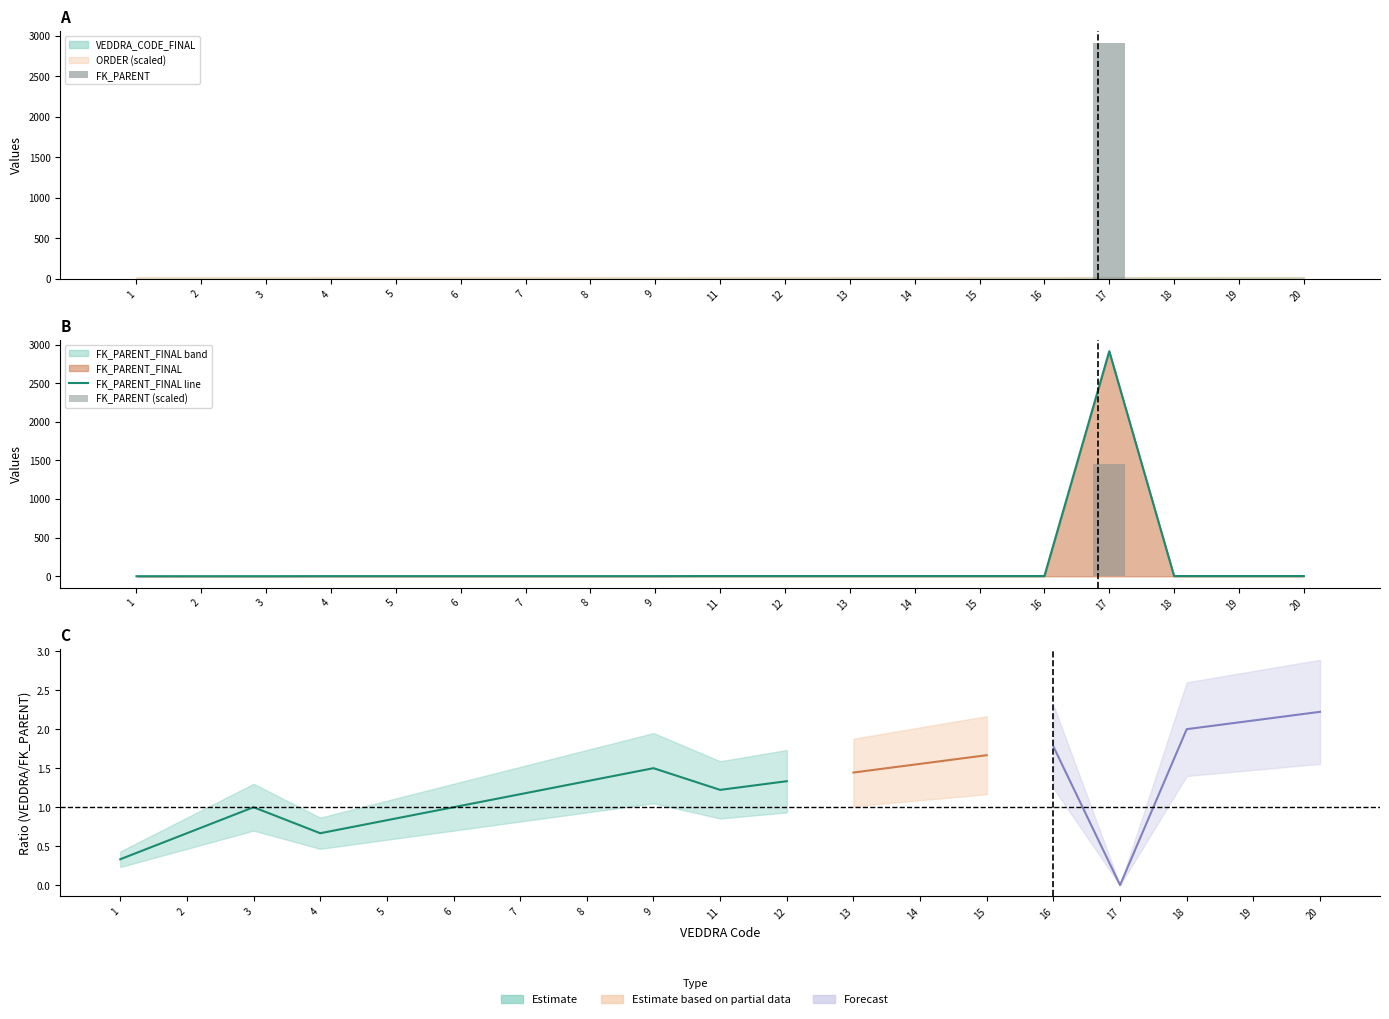

Reading left to right, what are all the values shown in this chart?

FK_PARENT: 1=1	2=1	3=1	4=2	5=2	6=2	7=2	8=2	9=2	11=3	12=3	13=3	14=3	15=3	16=3	17=2913	18=3	19=3	20=3
FK_PARENT_FINAL: 1=1	2=1	3=1	4=2	5=2	6=2	7=2	8=2	9=2	11=3	12=3	13=3	14=3	15=3	16=3	17=2913	18=3	19=3	20=3